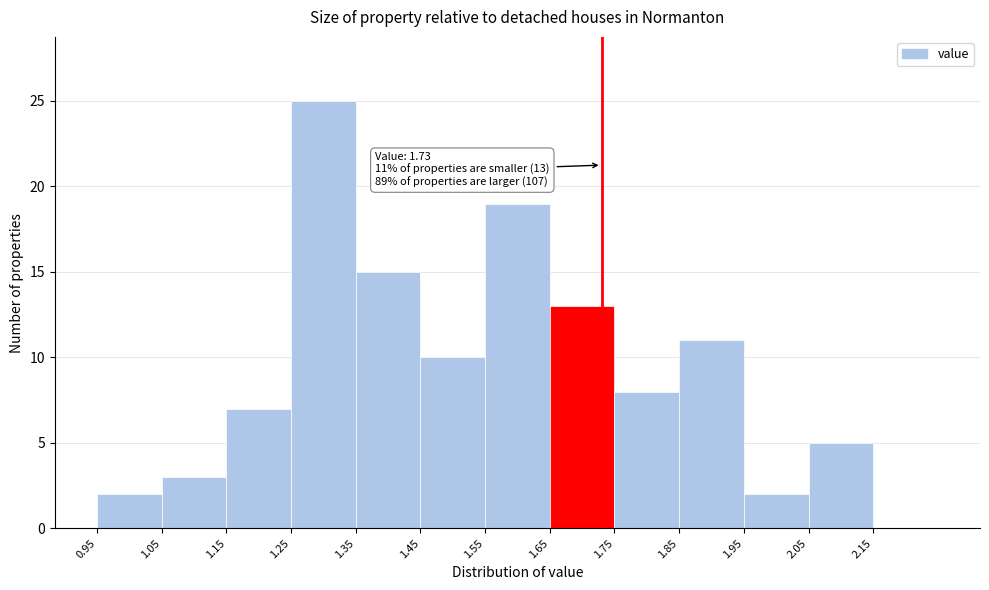

Over which range of the x-axis is the bar tallest?

1.25 to 1.35